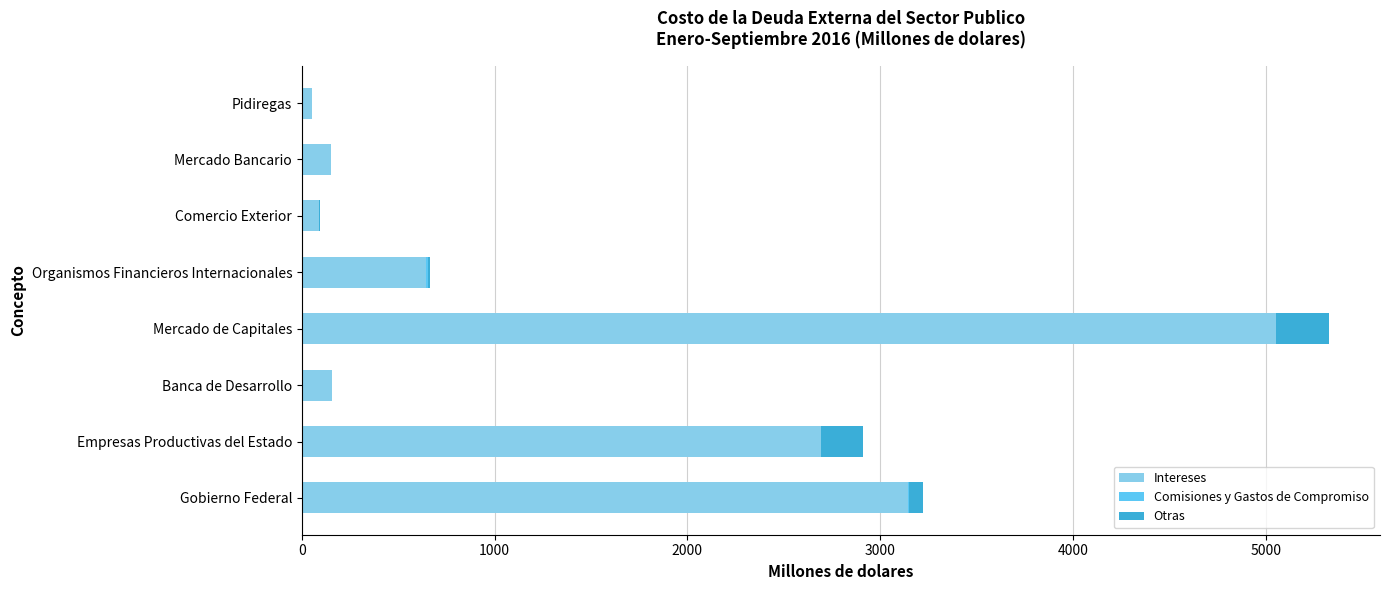

At which category is the sum across all series the highest?

Mercado de Capitales